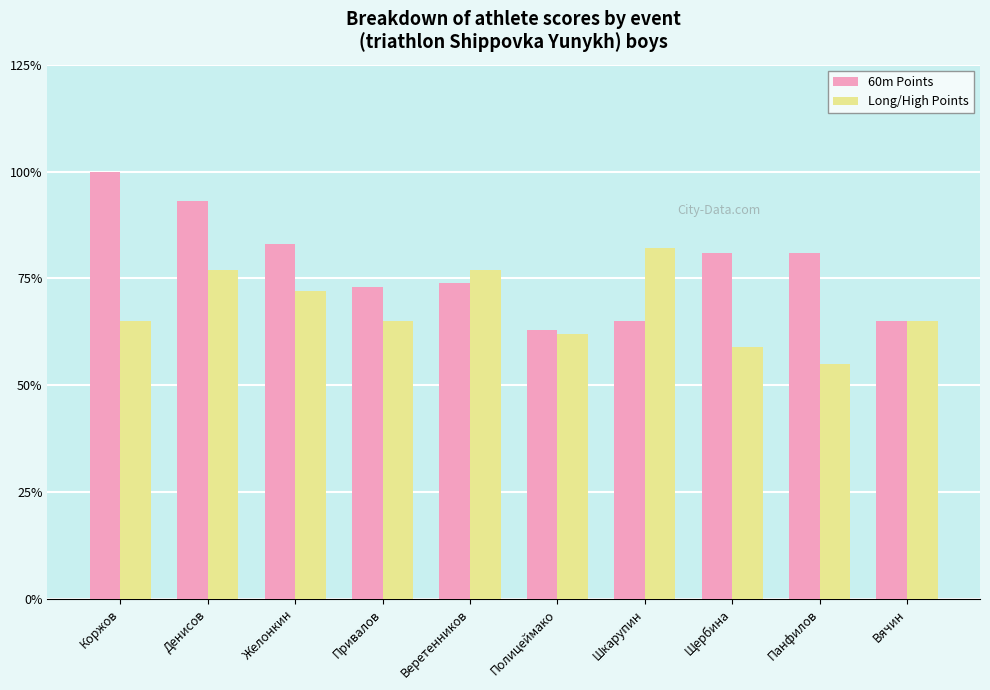

True or false: 60m Points has a value of 63 at Полицеймако.

True